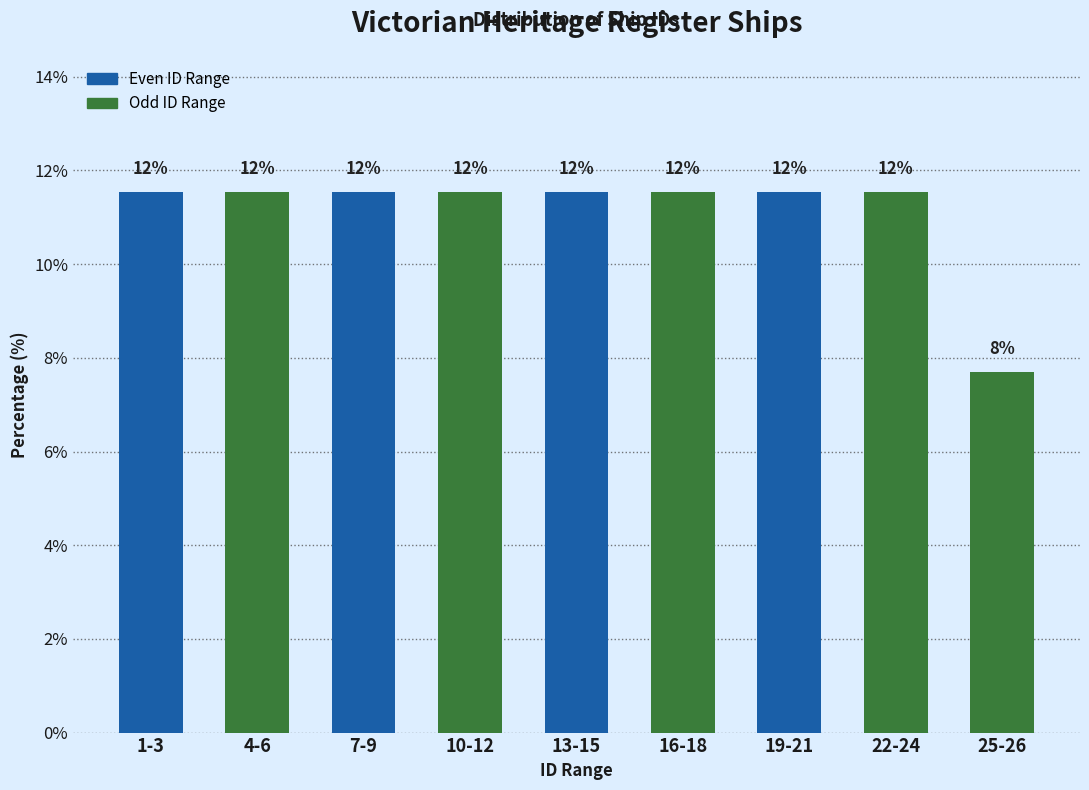

Are the bars horizontal?

No